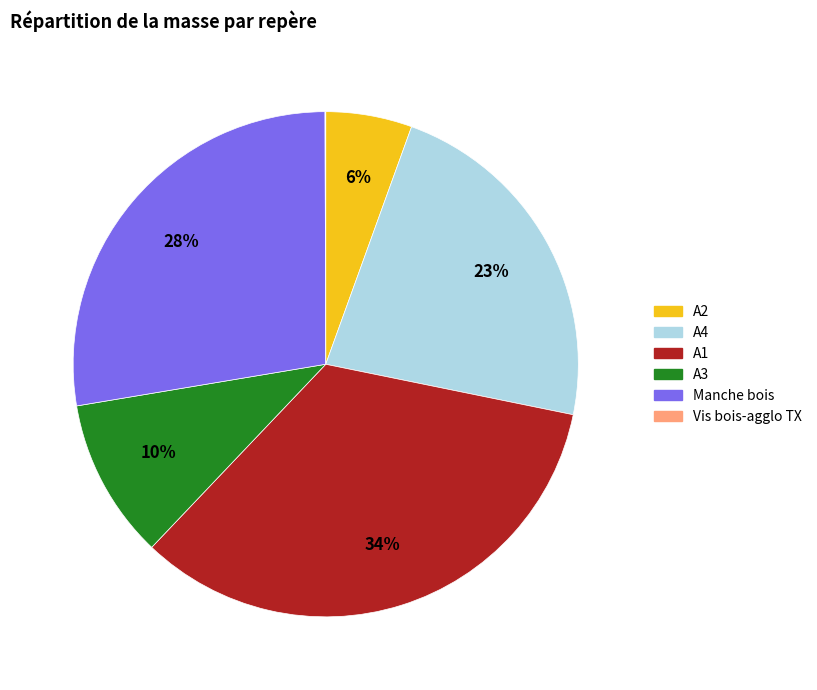

Is there any slice that represents more than half of the pie?

No